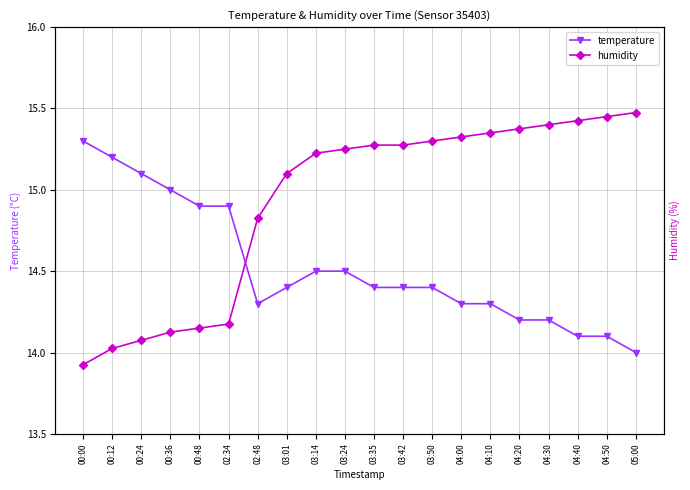

At which label does humidity first exceed 15?

03:01